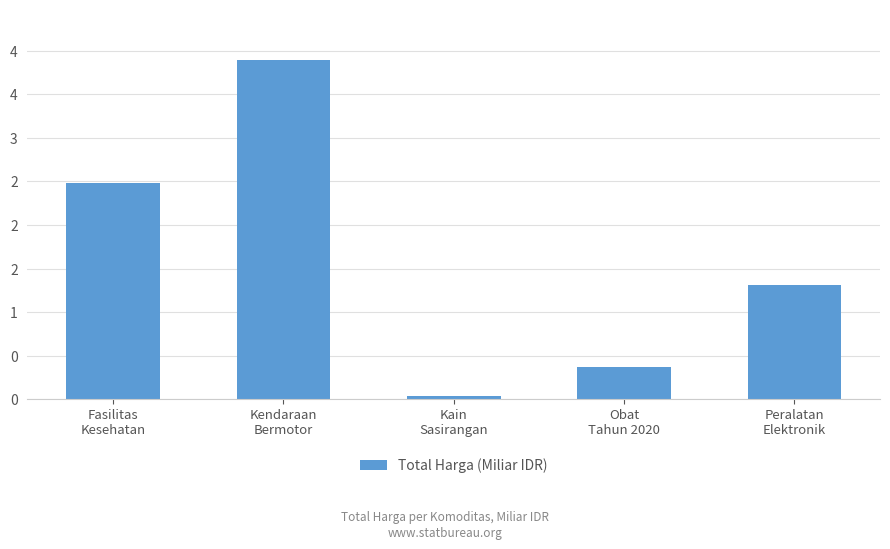

Between Peralatan
Elektronik and Obat
Tahun 2020, which is larger?

Peralatan
Elektronik